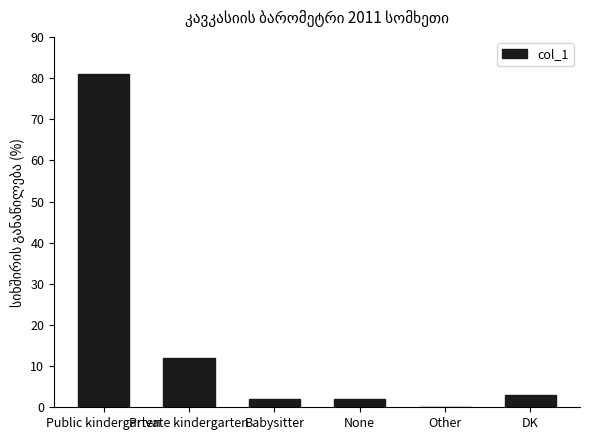

Does the chart contain stacked bars?

No